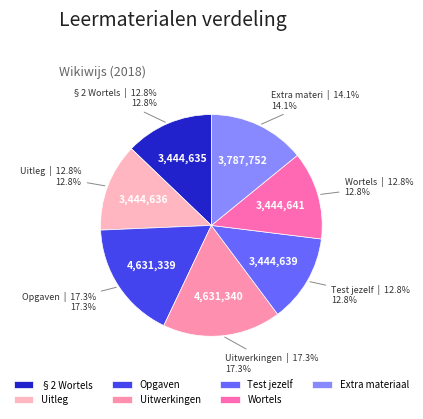

To the nearest percent, what is the combined percentage of §2 Wortels and Test jezelf?

26%